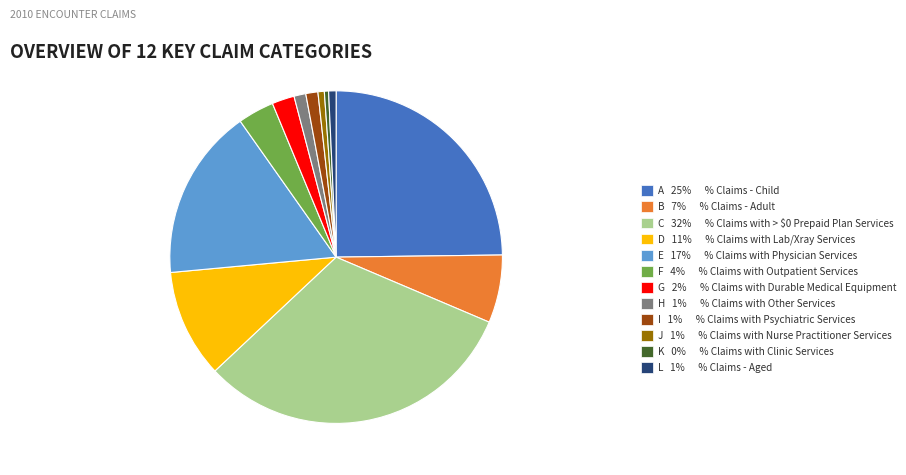

Is B 7% % Claims - Adult the majority of the pie?

No